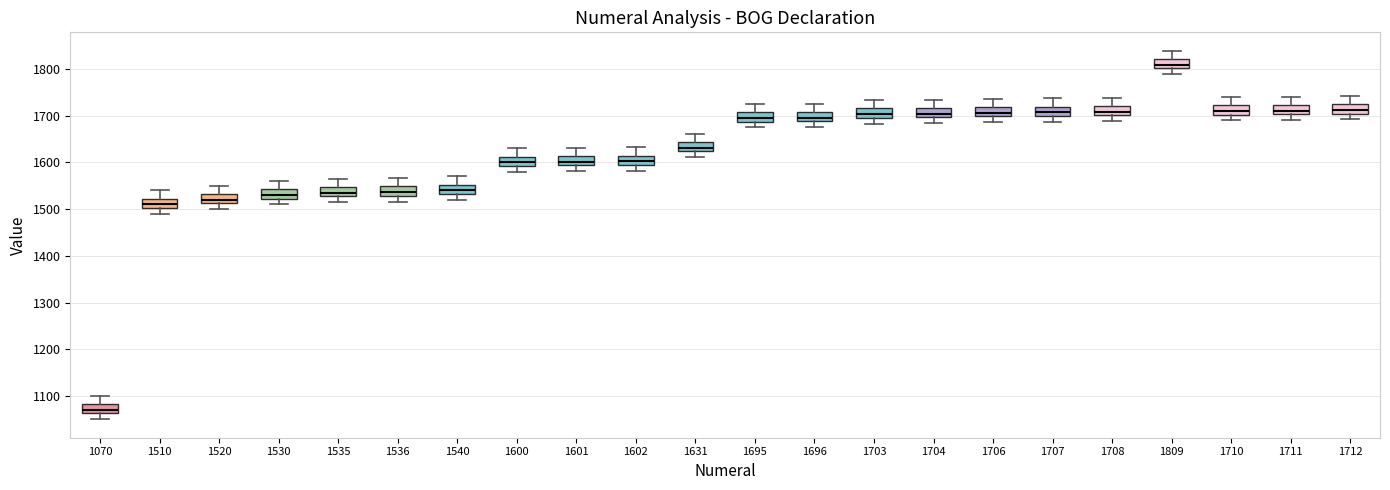

Where does the median line of the box at x = 1535 sit on the y-axis? The values are not printed on the chart, so give them approximately, as read against the axis.

1540